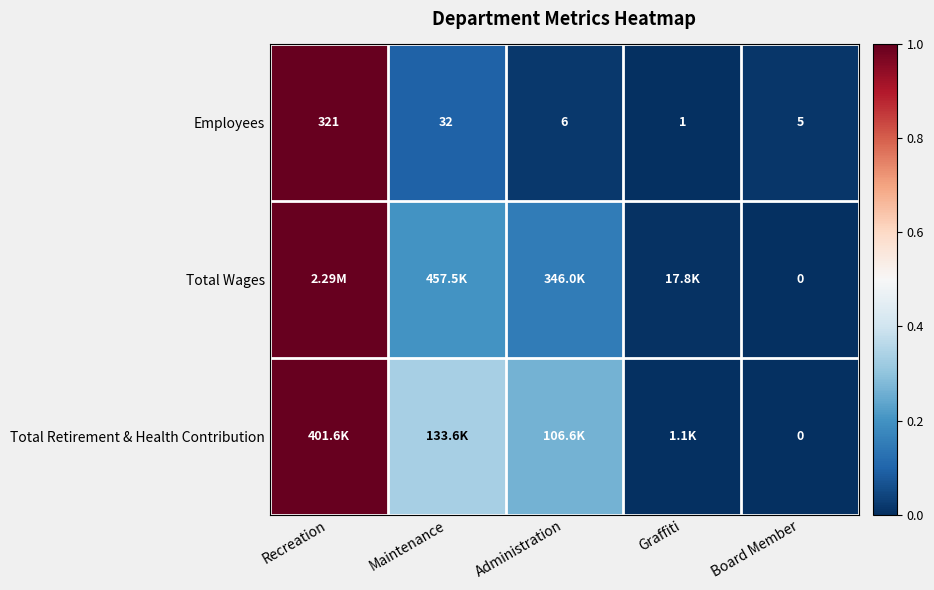

At which label is Employees closest to 161?

Maintenance